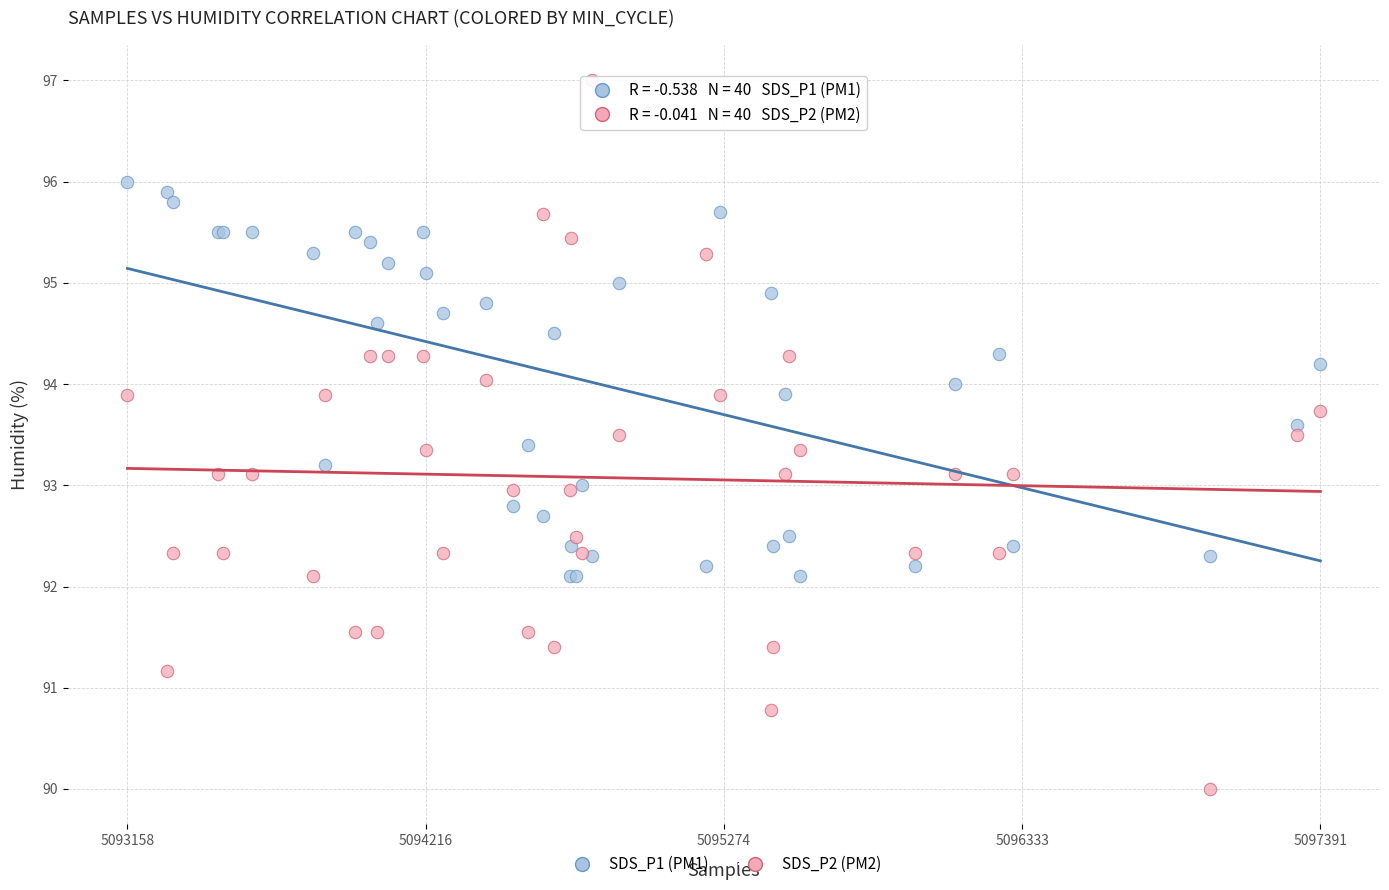

Which series reaches the minimum Y coordinate?

SDS_P2 (PM2)